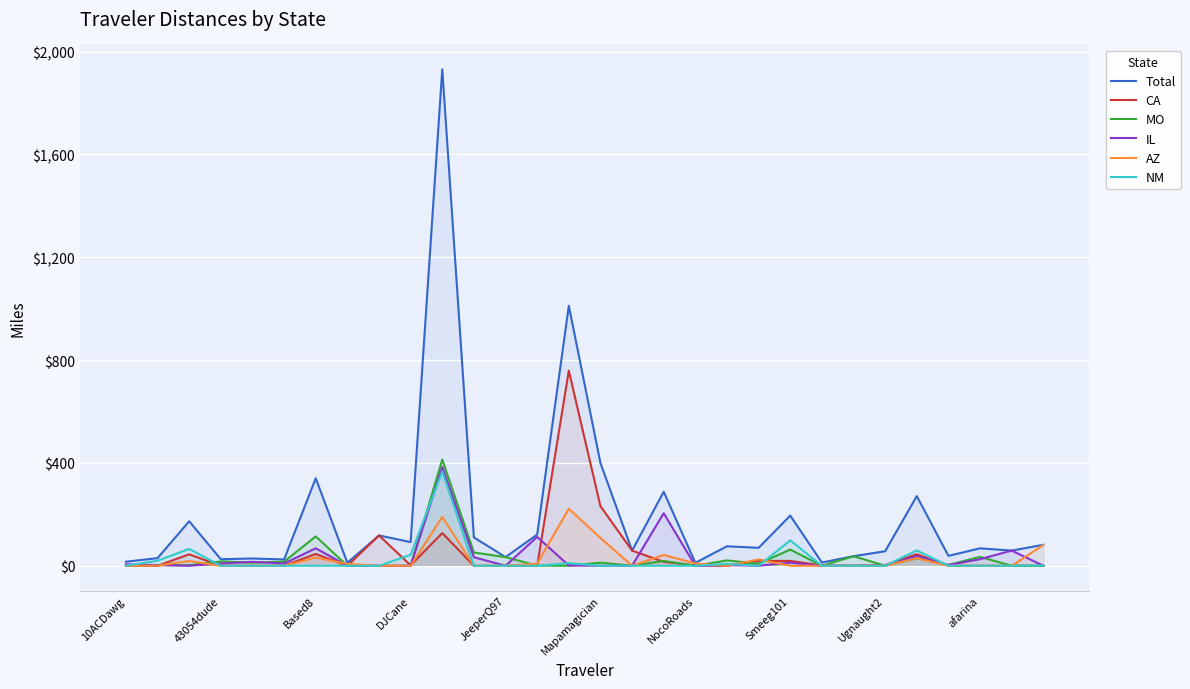

Reading left to right, what are all the values shown in this chart?

Total: 15.8	29.7	173.2	25.4	28.3	24.6	340.3	11.7	118.0	92.1	1931.4	110.3	33.7	121.4	1011.3	399.8	59.0	288.0	11.5	75.8	69.8	195.1	12.6	37.2	56.5	271.1	38.6	67.9	59.1	81.6
CA: 0.0	0.0	44.5	0.0	0.0	0.0	45.9	0.0	118.0	1.6	127.2	0.0	0.0	0.0	759.1	231.7	59.0	15.3	1.2	0.0	18.8	18.8	1.5	0.0	2.8	45.1	0.0	0.0	0.0	0.0
MO: 0.0	3.1	2.0	16.8	12.3	15.8	114.3	0.0	0.0	0.0	413.0	51.6	33.7	0.6	0.0	12.3	0.0	18.9	0.0	20.9	7.8	63.1	0.0	37.2	0.0	29.3	3.2	34.6	0.0	0.0
IL: 5.5	2.7	0.0	8.6	15.3	8.8	68.0	0.0	0.0	0.0	384.0	33.2	0.0	112.5	1.0	0.0	0.0	204.4	0.0	2.7	0.1	12.1	0.0	0.0	0.0	38.1	2.9	25.6	59.1	0.0
AZ: 0.0	0.6	18.5	0.0	0.0	0.0	31.9	7.4	0.0	0.0	189.8	0.0	0.0	8.4	222.0	108.2	0.0	42.0	9.2	0.0	24.5	0.0	0.0	0.0	0.0	29.5	0.0	0.0	0.0	80.6
NM: 0.0	19.6	65.6	0.0	0.0	0.0	0.0	0.0	0.0	42.8	366.5	0.0	0.0	0.0	10.2	0.0	0.0	0.0	0.0	7.1	0.0	98.8	0.0	0.0	0.0	59.7	0.0	0.0	0.0	0.9